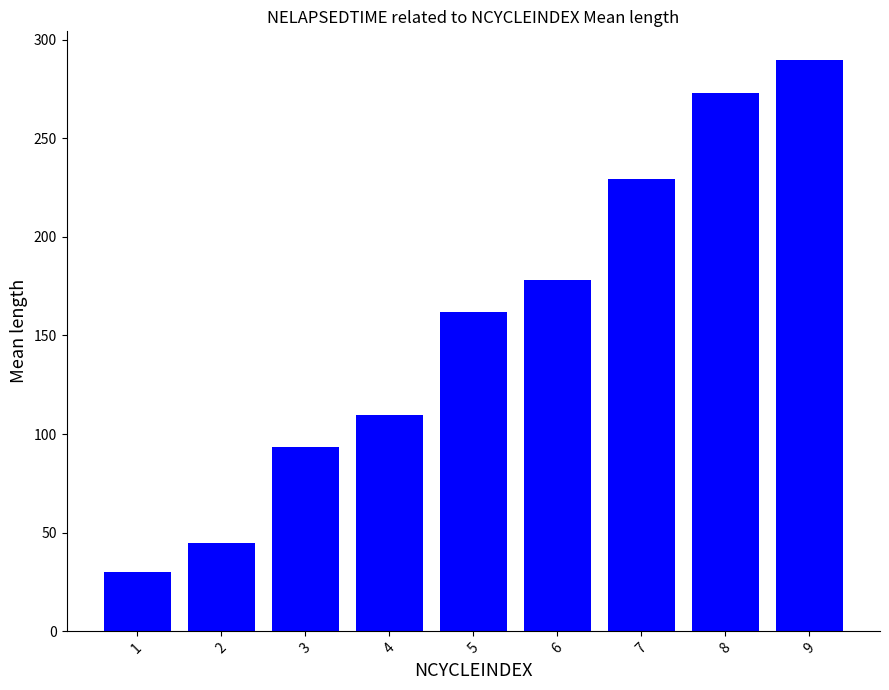

How many values are below 162?

4